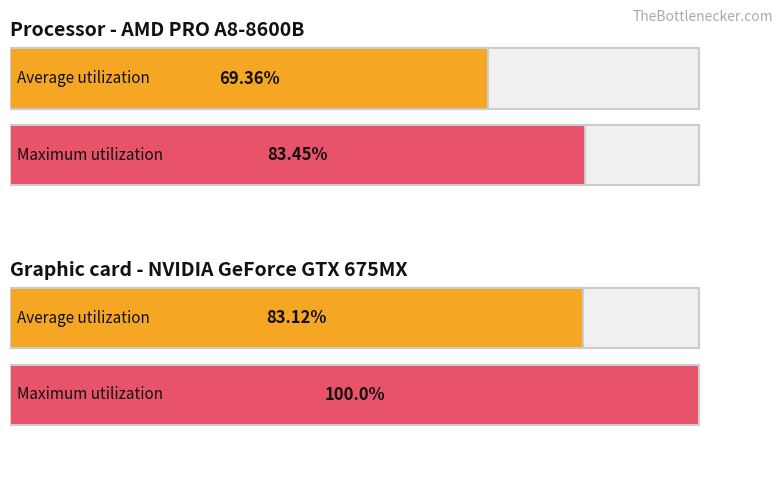

What are all the series names shown in the legend?

Average utilization, Maximum utilization